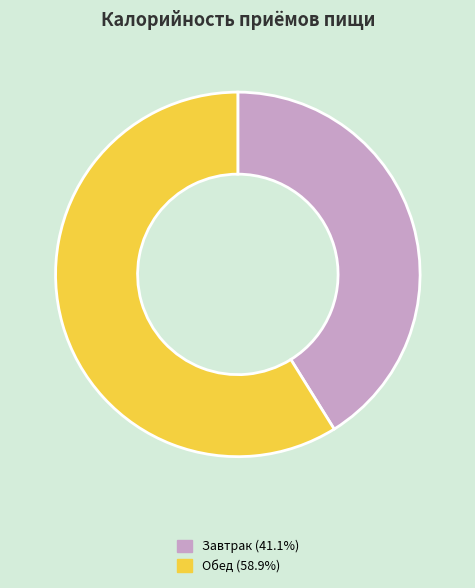

Which has a higher value, Завтрак or Обед?

Обед